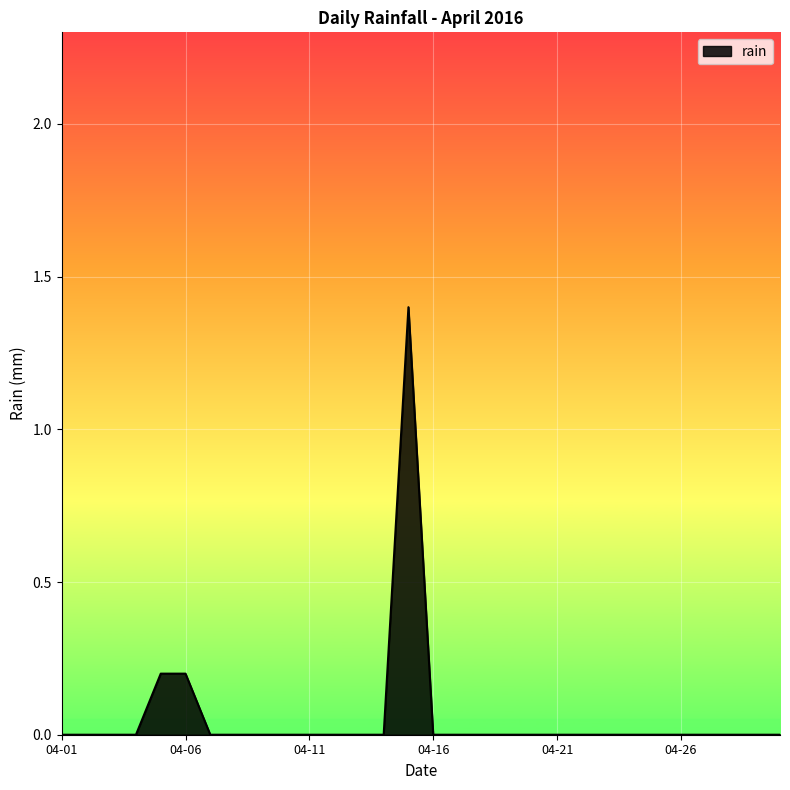

What is the maximum value shown in the chart?

1.4